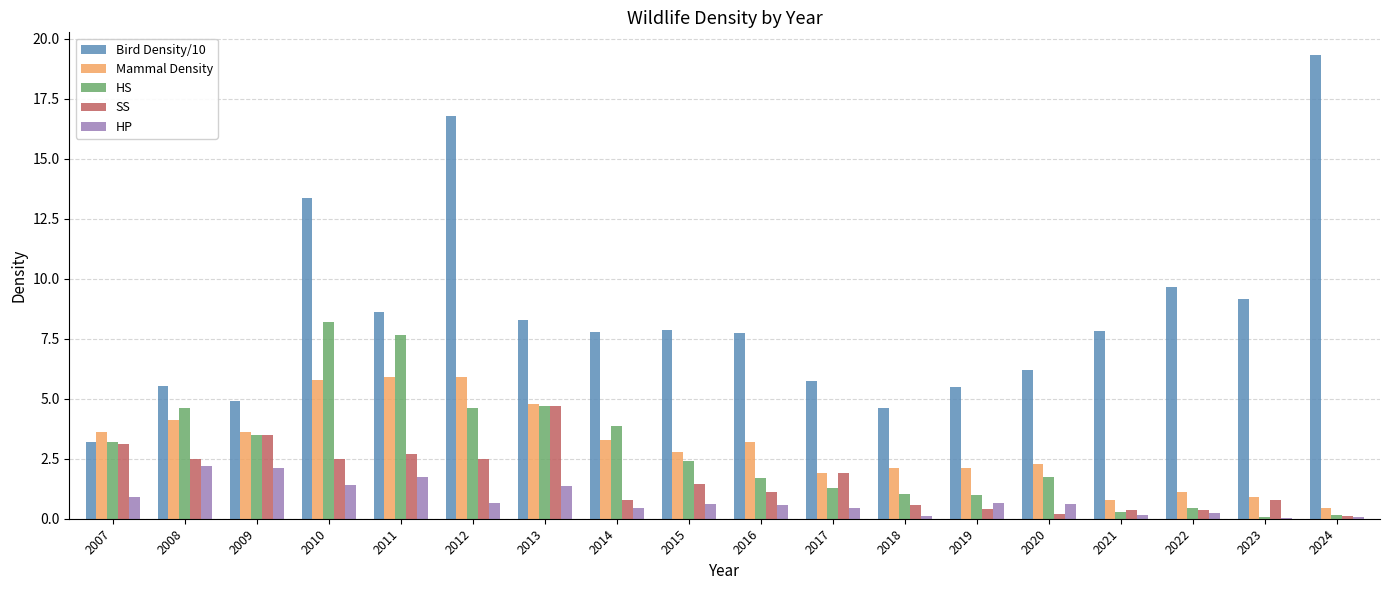

Between 2012 and 2015, which series saw the biggest shift?

Bird Density/10